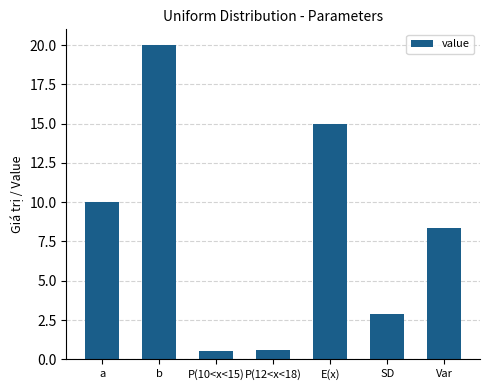

At which label does the data first exceed 8?

a